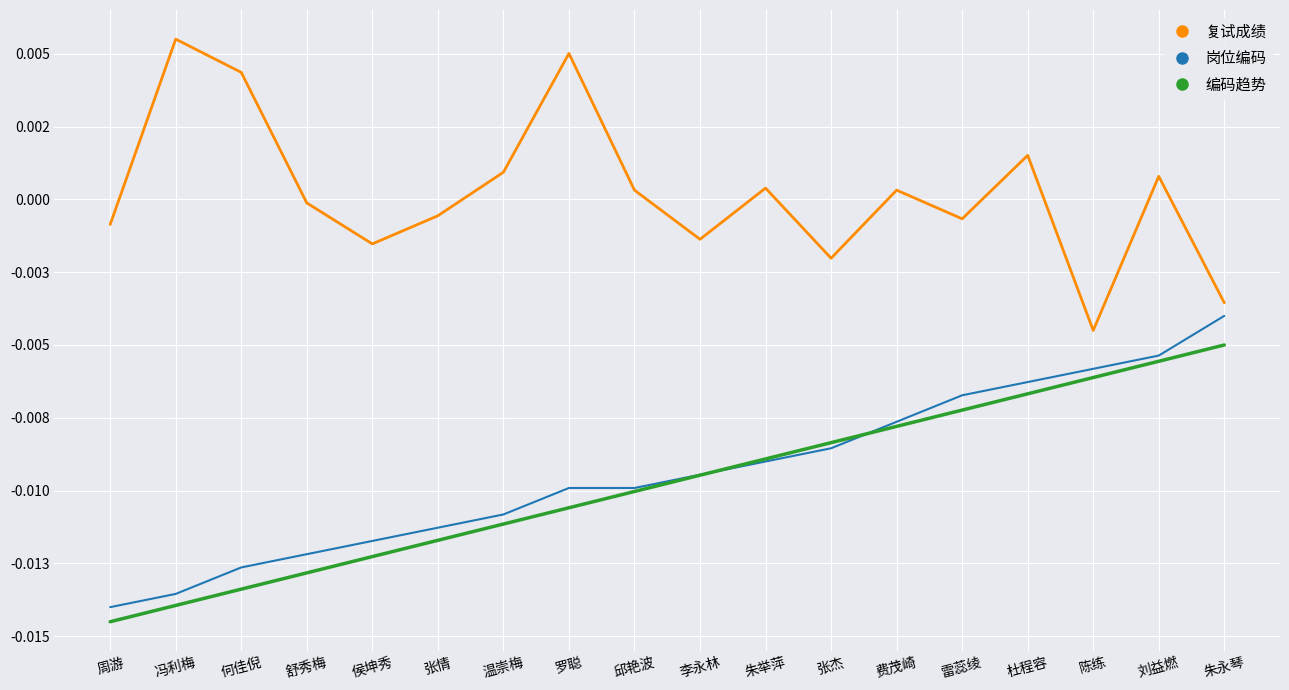

Which category has the lowest value in the 岗位编码 series?

周游